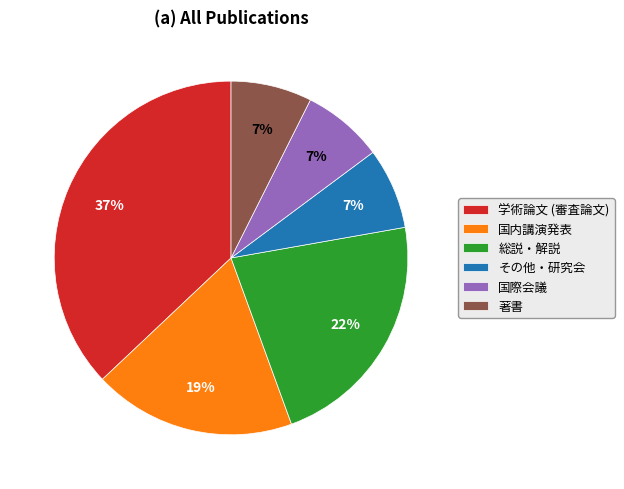

Do その他・研究会 and 国内講演発表 together represent more than half of the pie?

No